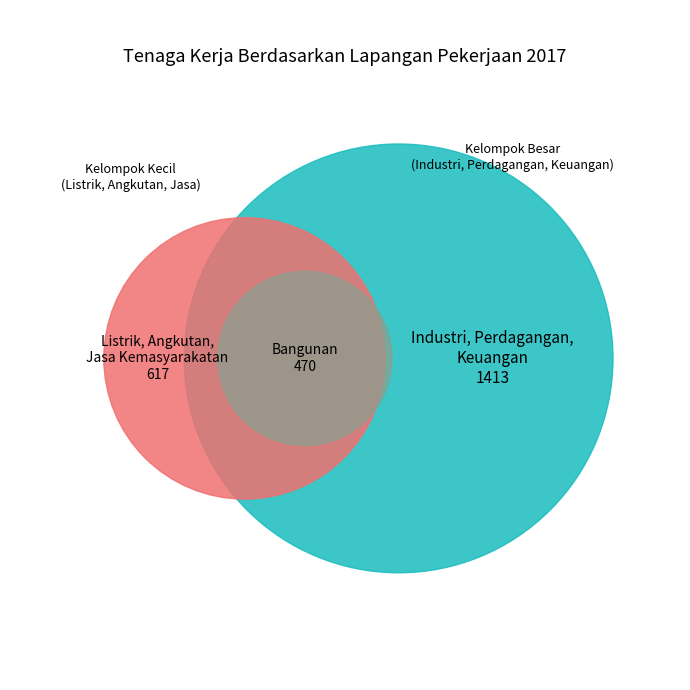

True or false: Industri accounts for 29% of the total.

False